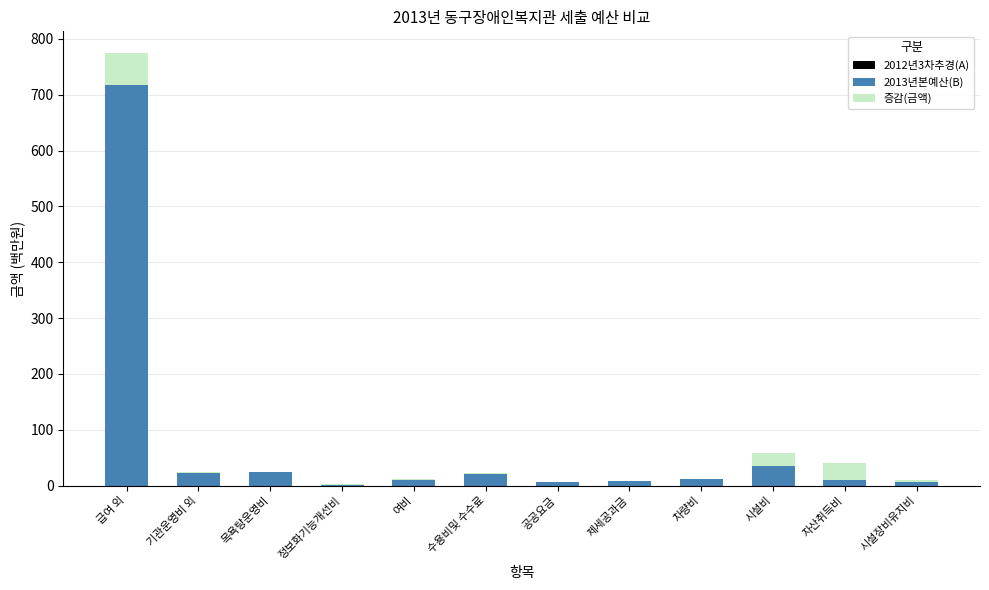

What is the total value across all series at 기관운영비 외?

46.8